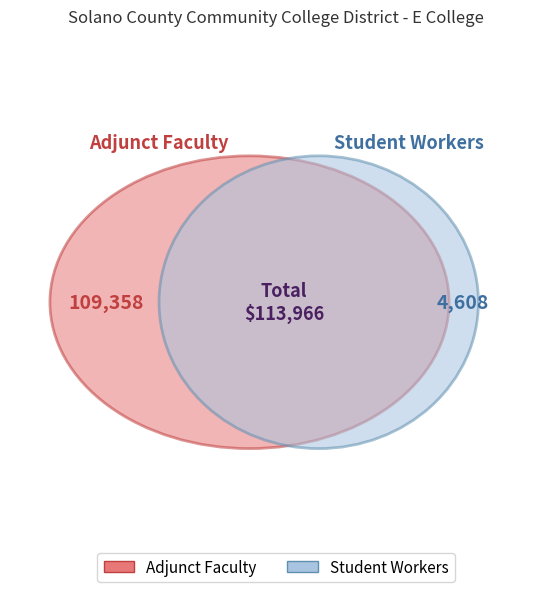

Which category has the biggest portion of the pie?

Adjunct Faculty